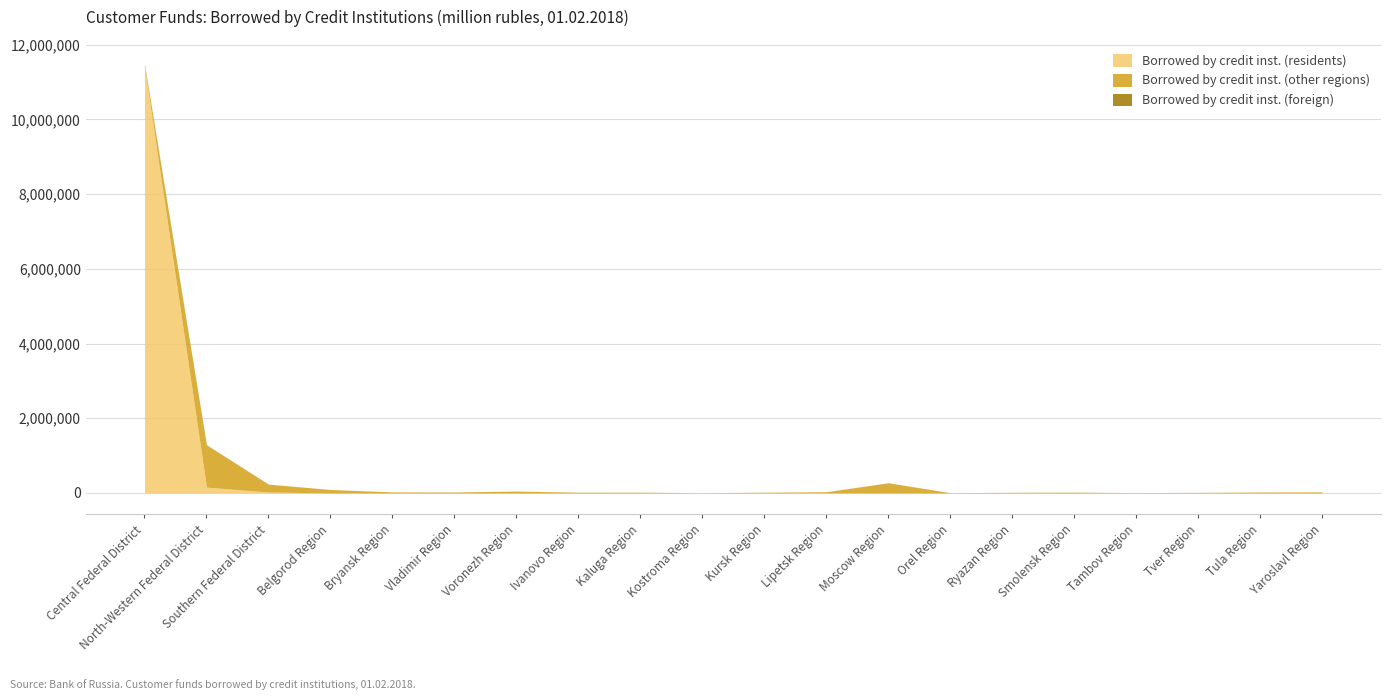

Is it true that Borrowed by credit inst. (other regions) equals 8929 at Kursk Region?

False